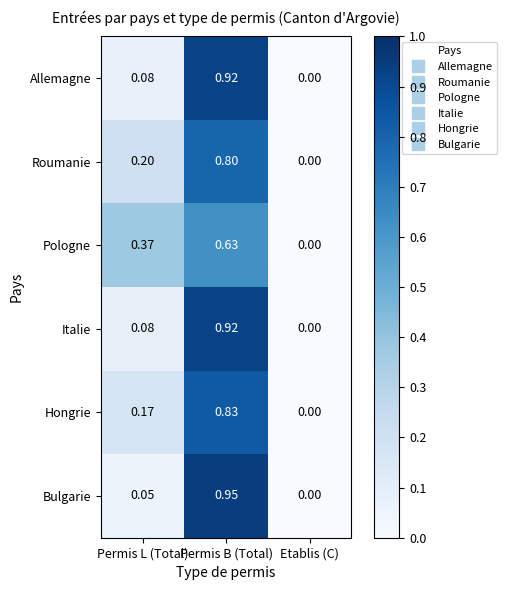

At which category is the sum across all series the highest?

Permis B (Total)